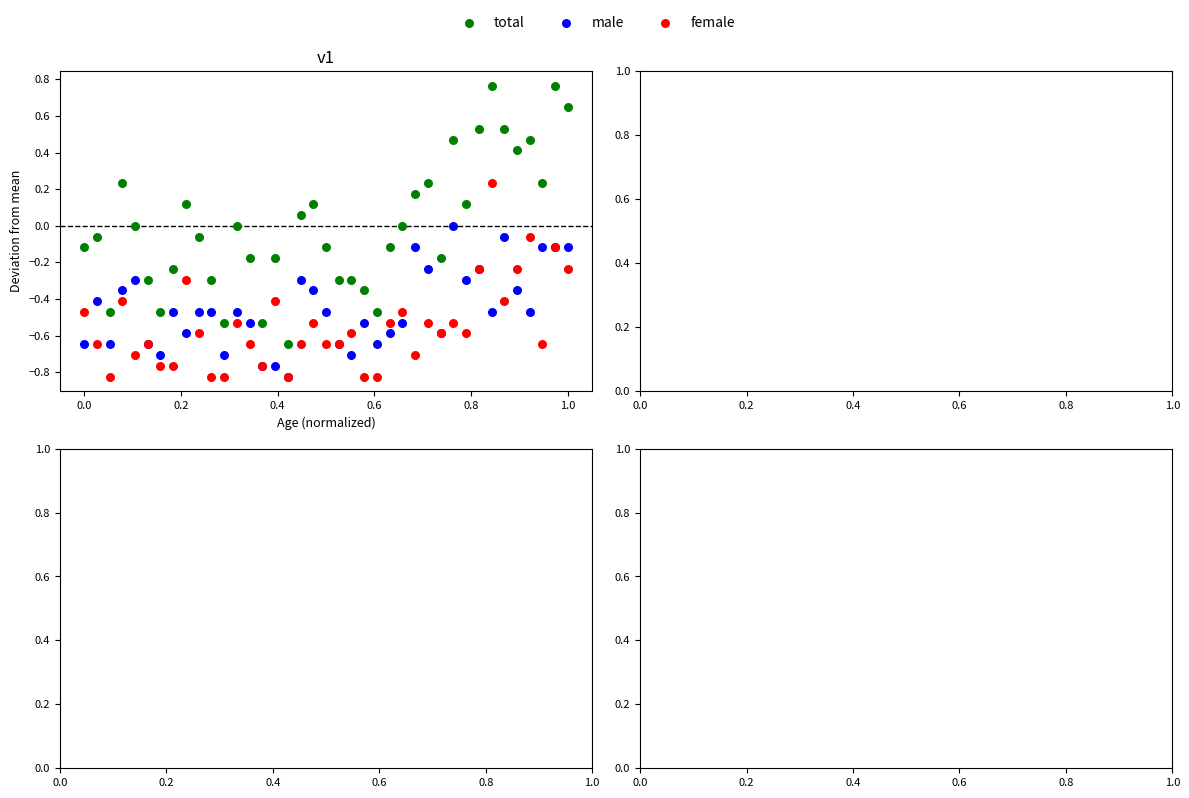

What are all the series names shown in the legend?

total, male, female